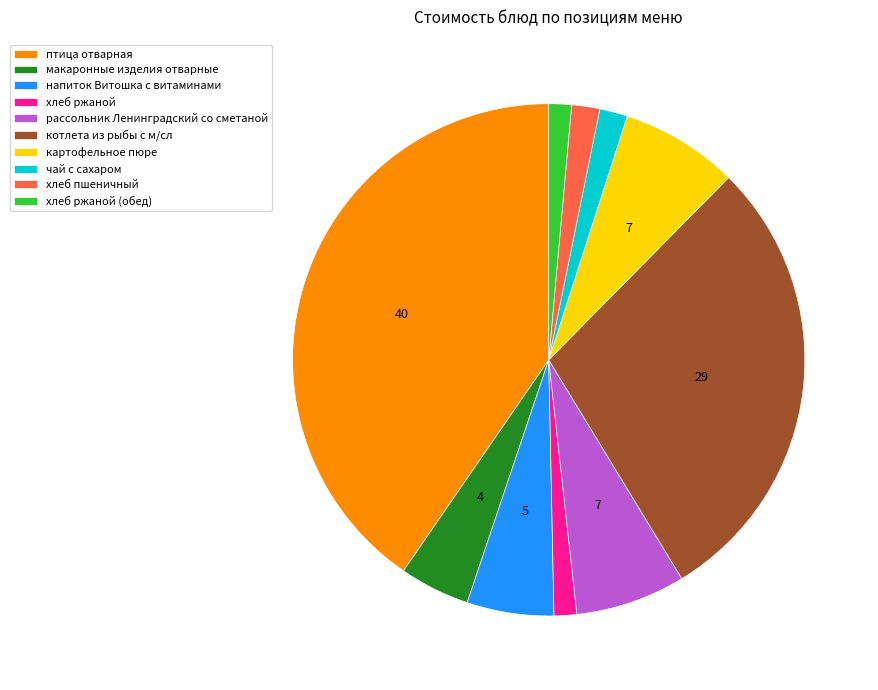

Which category has the biggest portion of the pie?

птица отварная